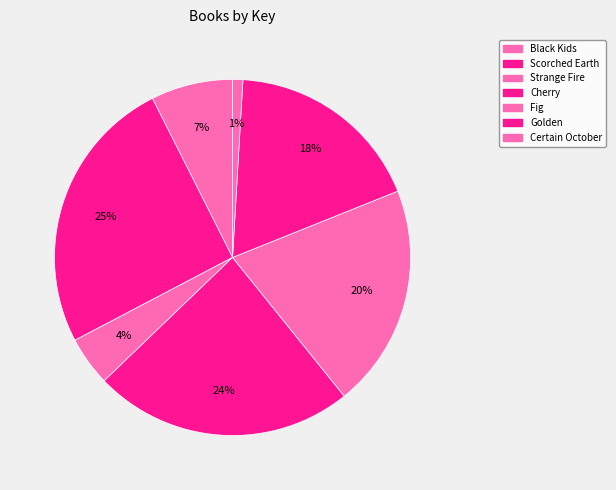

To the nearest percent, what percentage of the pie is Fig?

20%